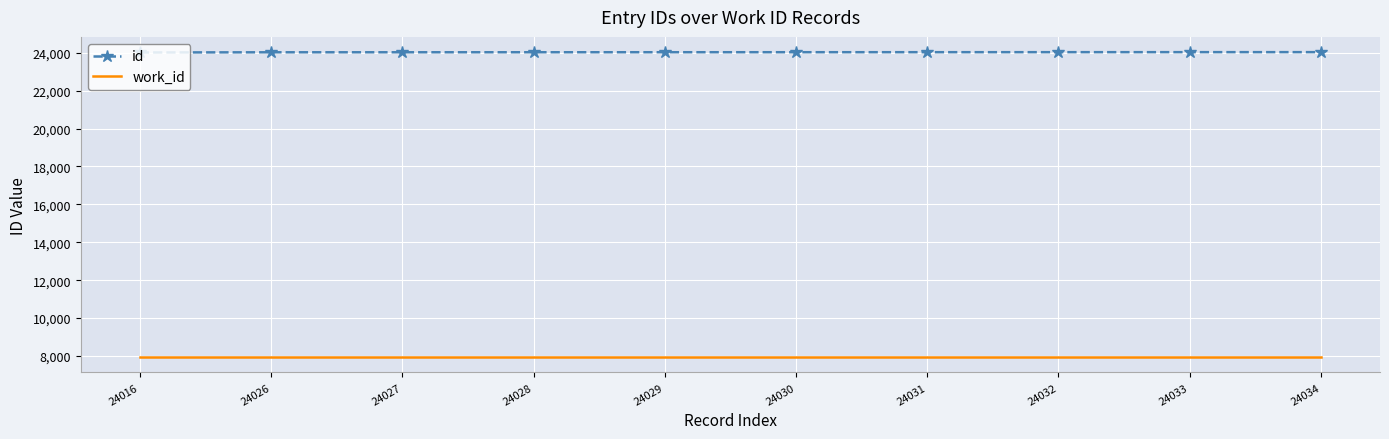

What is the smallest value displayed?

7934